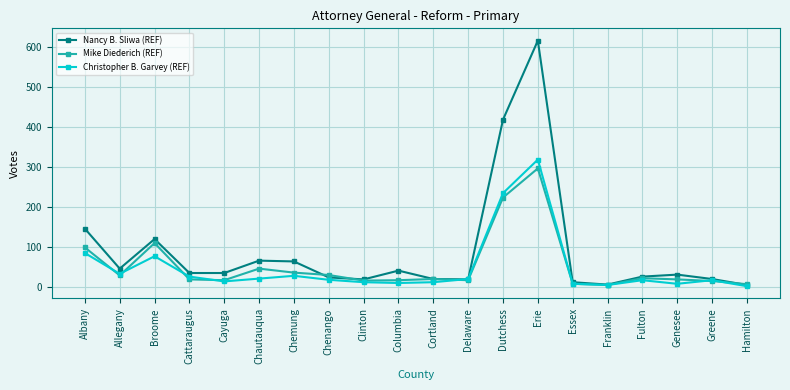

Which series has the largest range (max minus min)?

Nancy B. Sliwa (REF)